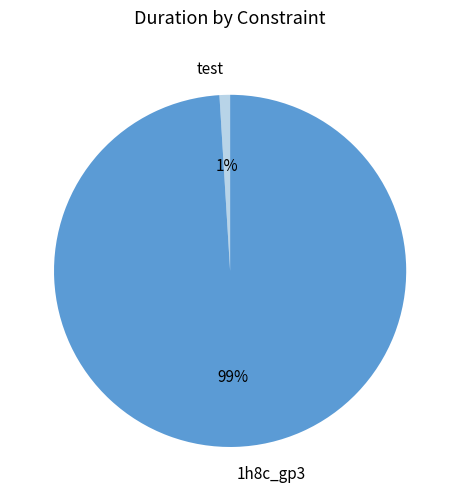

Combined, do 1h8c_gp3 and test account for over 50%?

Yes